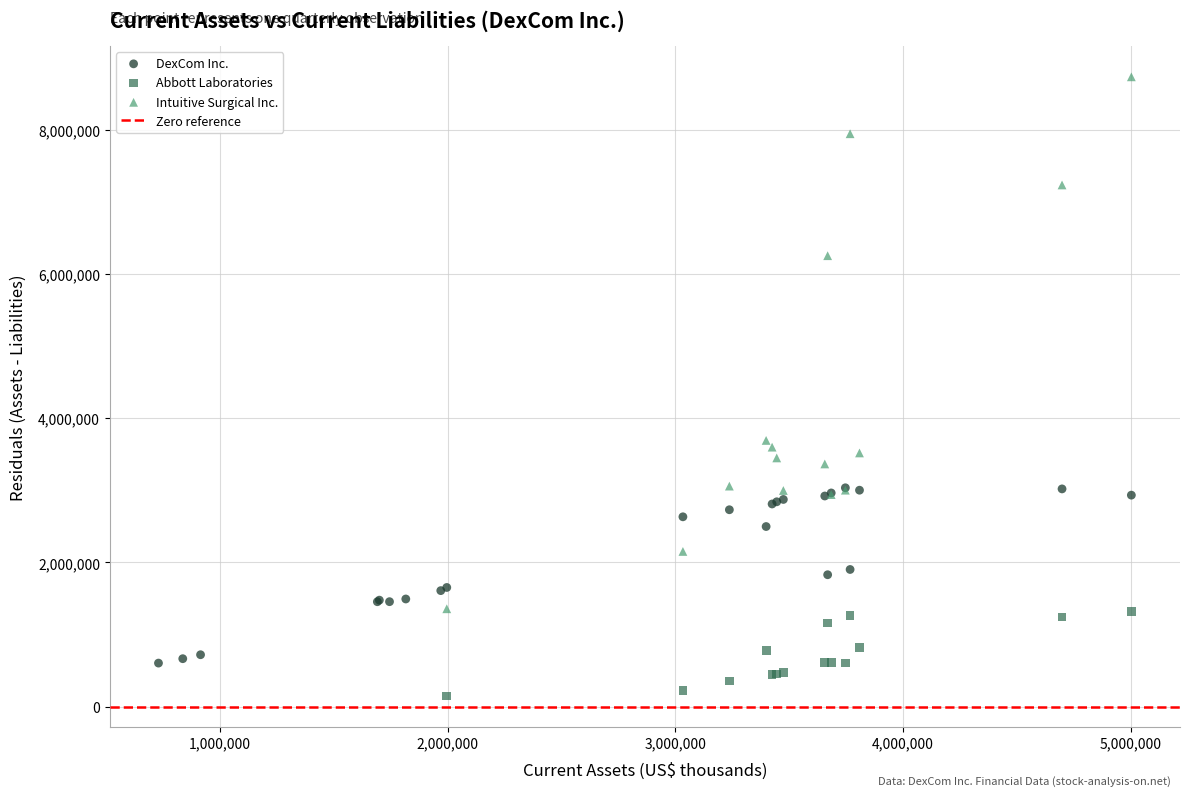

Which series reaches the minimum Y coordinate?

Abbott Laboratories